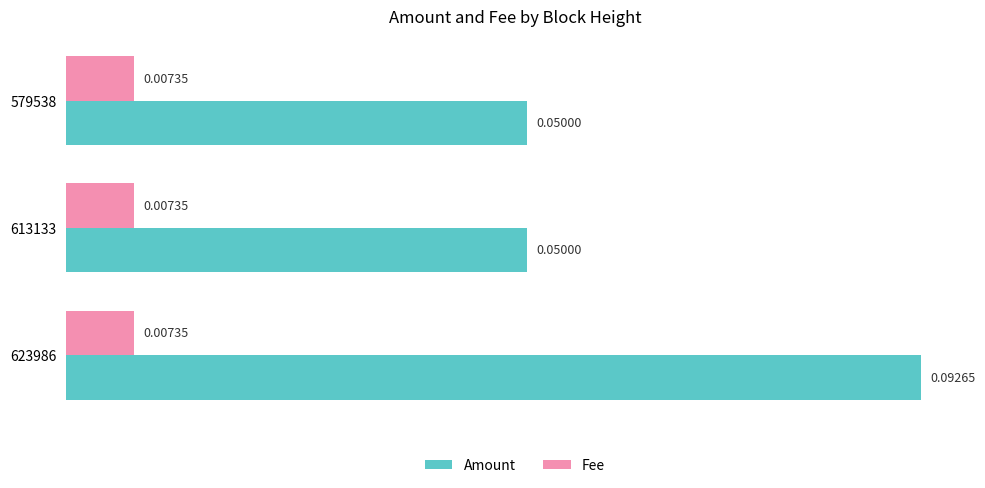

What are all the series names shown in the legend?

Amount, Fee